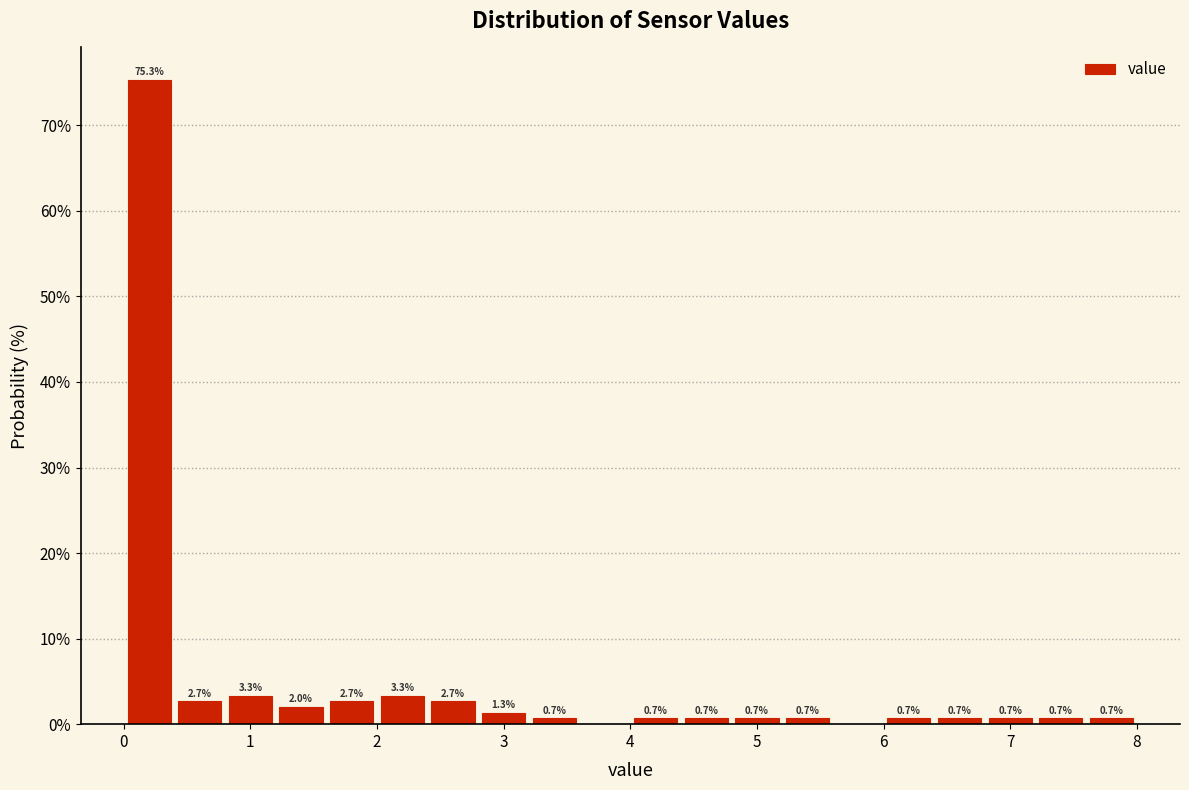

Over which range of the x-axis is the bar tallest?

0.0 to 0.4